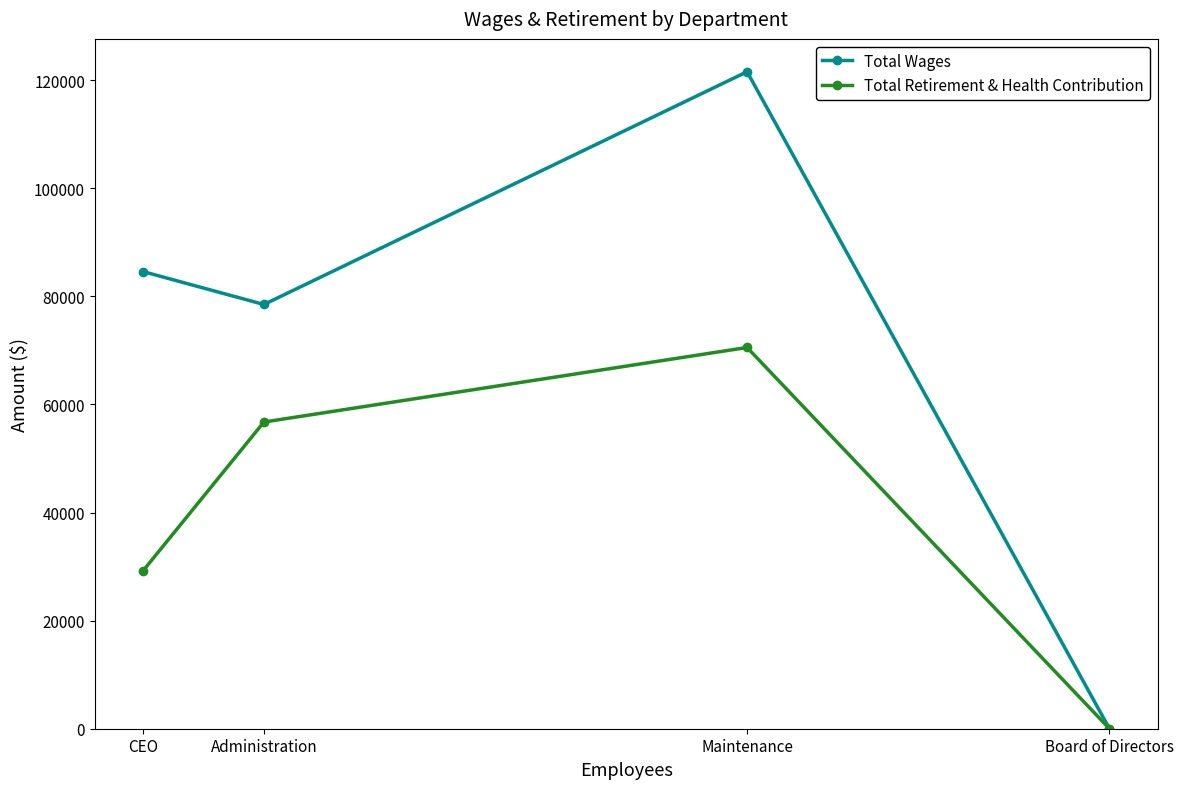

What is the label of the 1st point from the left?

CEO